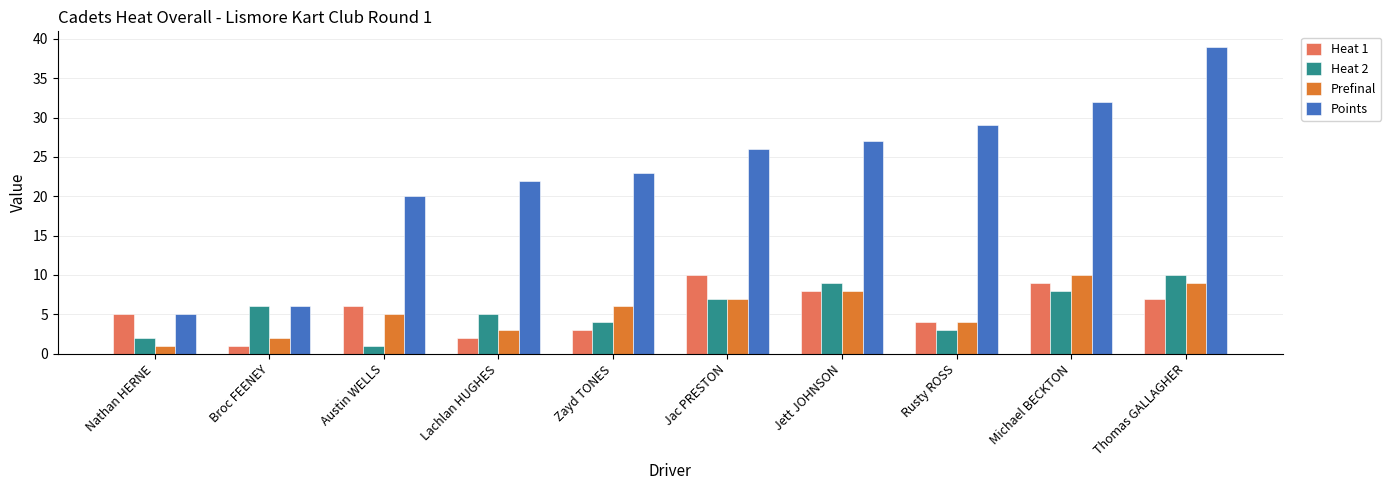

What is the difference between the maximum and minimum values in the Heat 1 series?

9